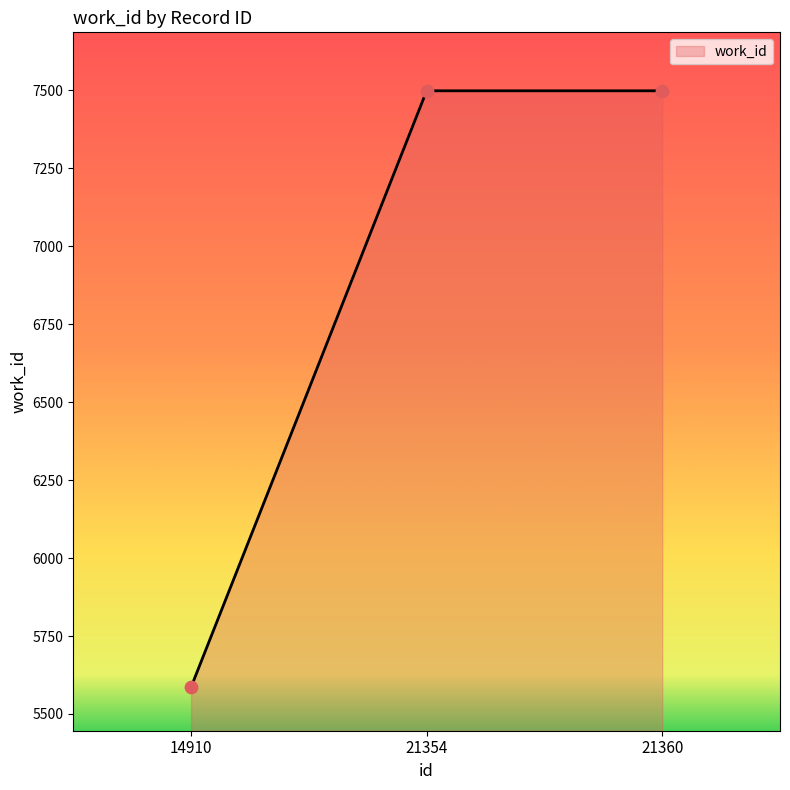

What is the ratio of the value at 21354 to the value at 14910?

1.3